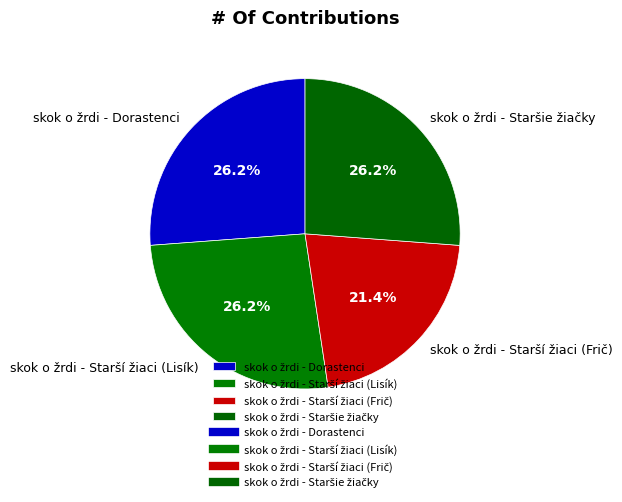

Is there a majority slice in this chart?

No